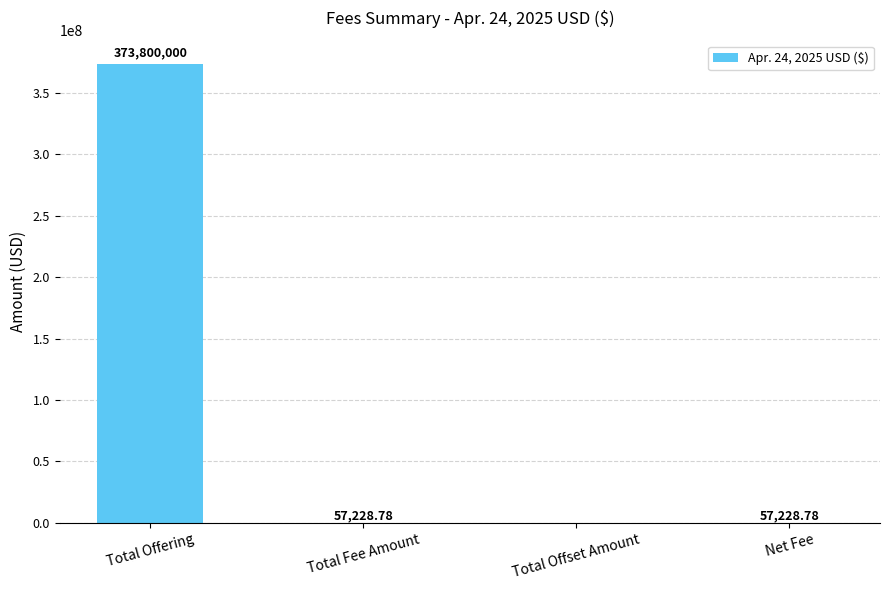

Where does the data first go above 57228?

Total Offering